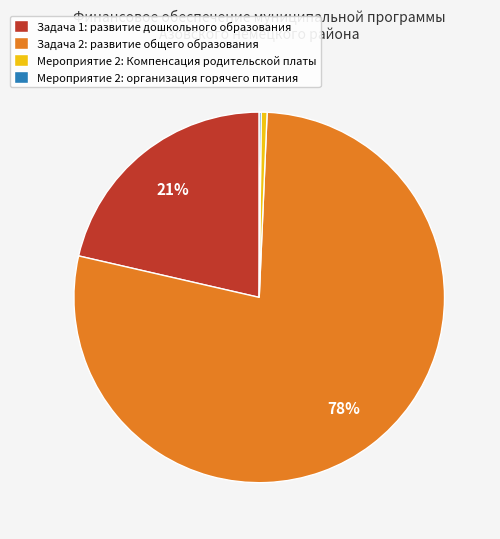

Combined, do Мероприятие 2: Компенсация родительской платы and Задача 1: развитие дошкольного образования account for over 50%?

No